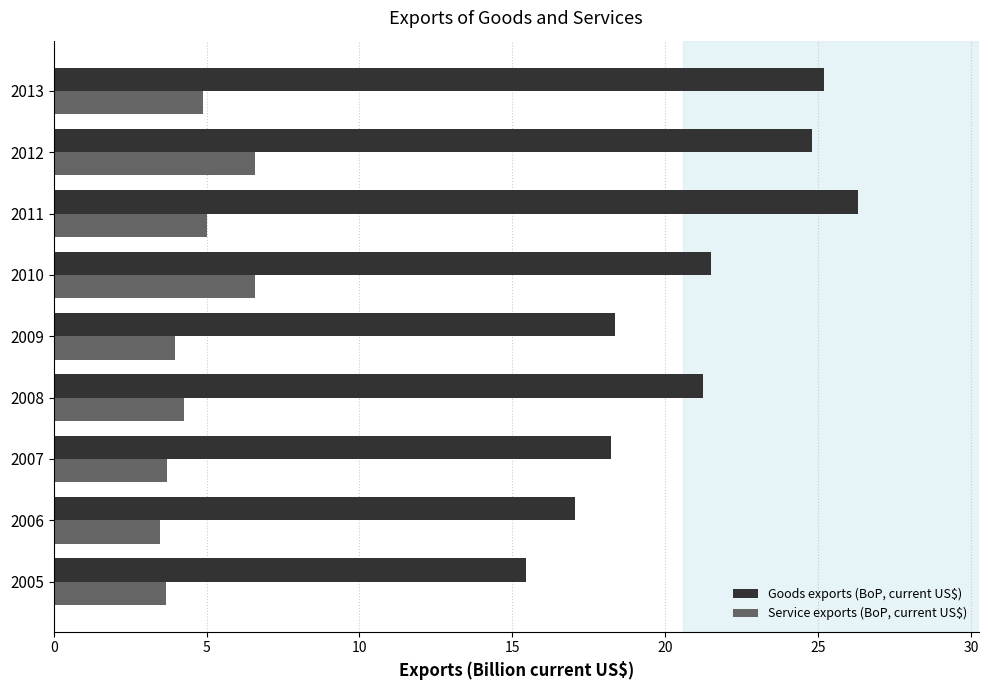

Which category has the highest value in the Goods exports (BoP, current US$) series?

2011